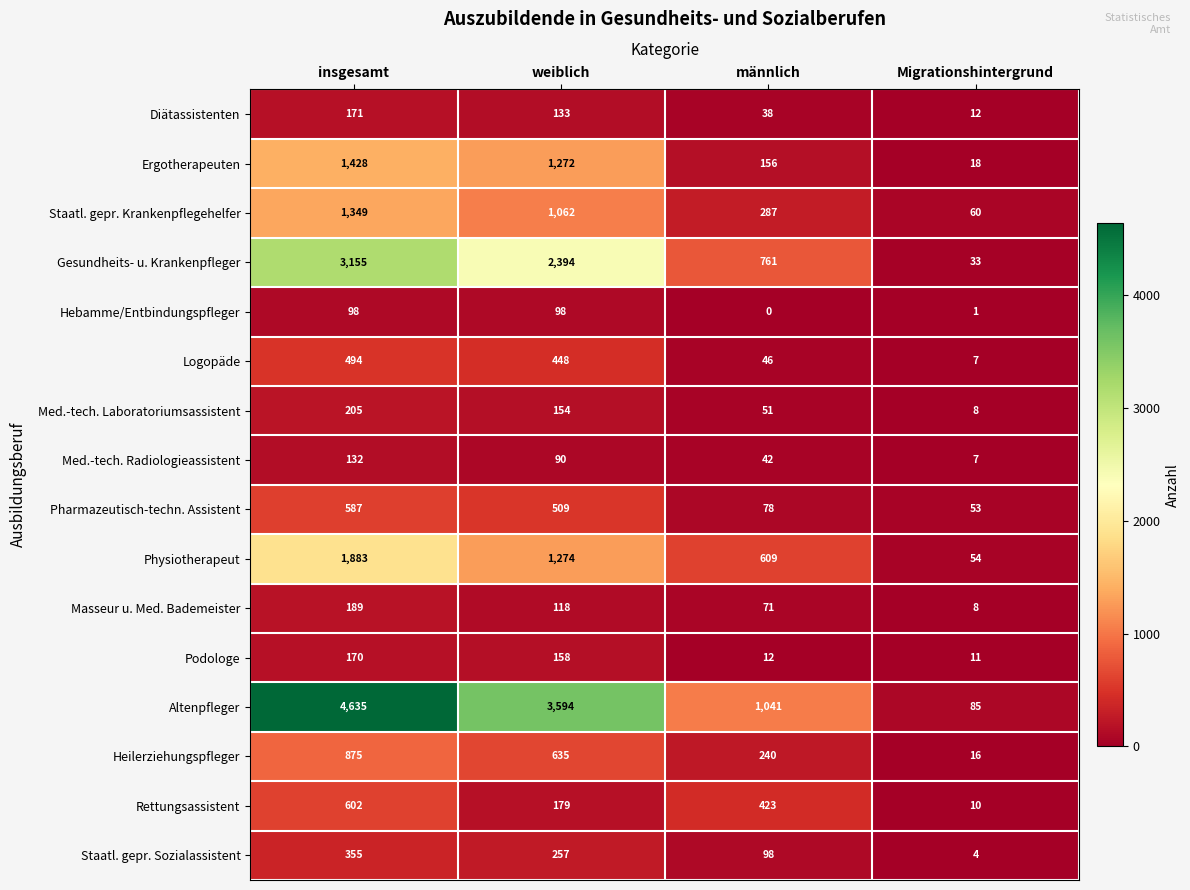

At männlich, list the series in order from largest to smallest.

Altenpfleger, Gesundheits- u. Krankenpfleger, Physiotherapeut, Rettungsassistent, Staatl. gepr. Krankenpflegehelfer, Heilerziehungspfleger, Ergotherapeuten, Staatl. gepr. Sozialassistent, Pharmazeutisch-techn. Assistent, Masseur u. Med. Bademeister, Med.-tech. Laboratoriumsassistent, Logopäde, Med.-tech. Radiologieassistent, Diätassistenten, Podologe, Hebamme/Entbindungspfleger